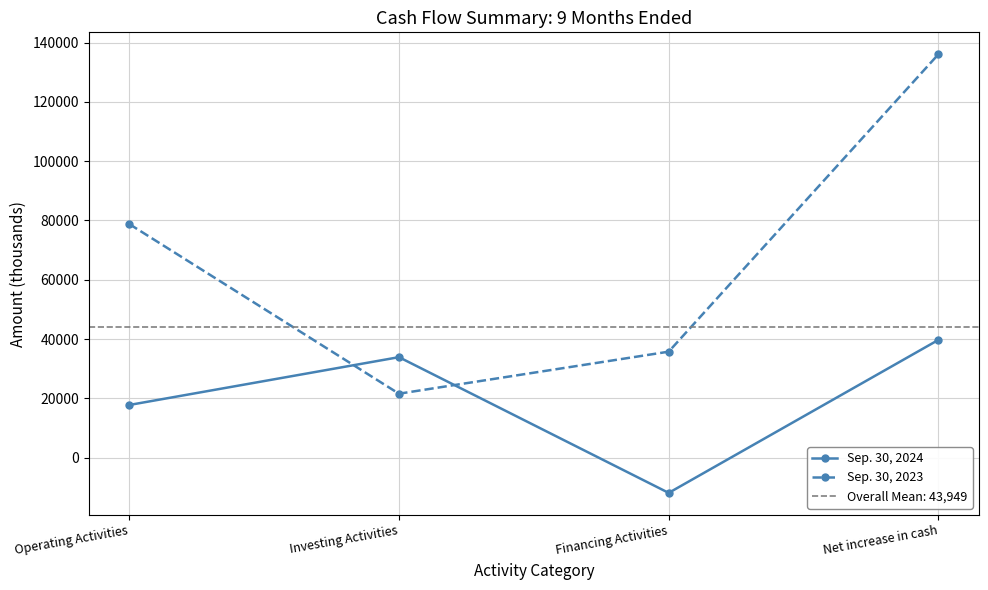

Which series has the widest spread of values?

Sep. 30, 2023